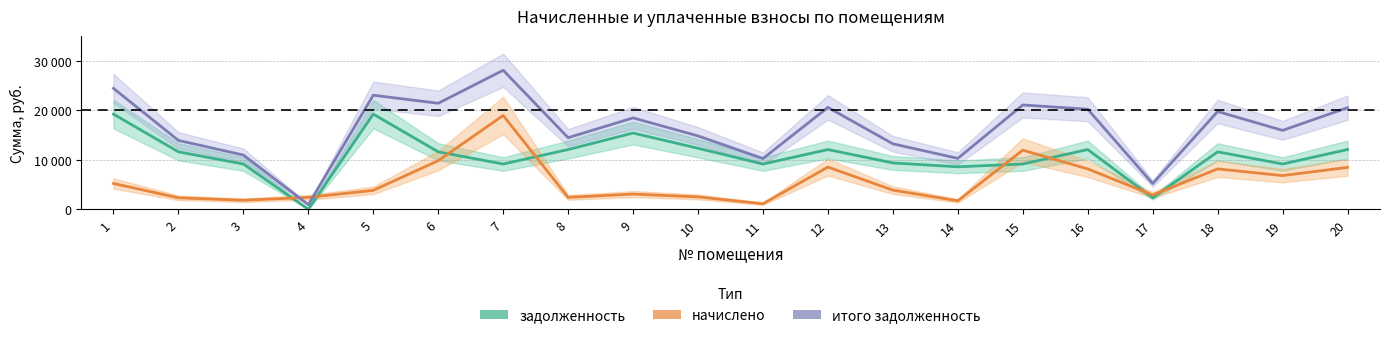

How many distinct data groups are displayed?

3